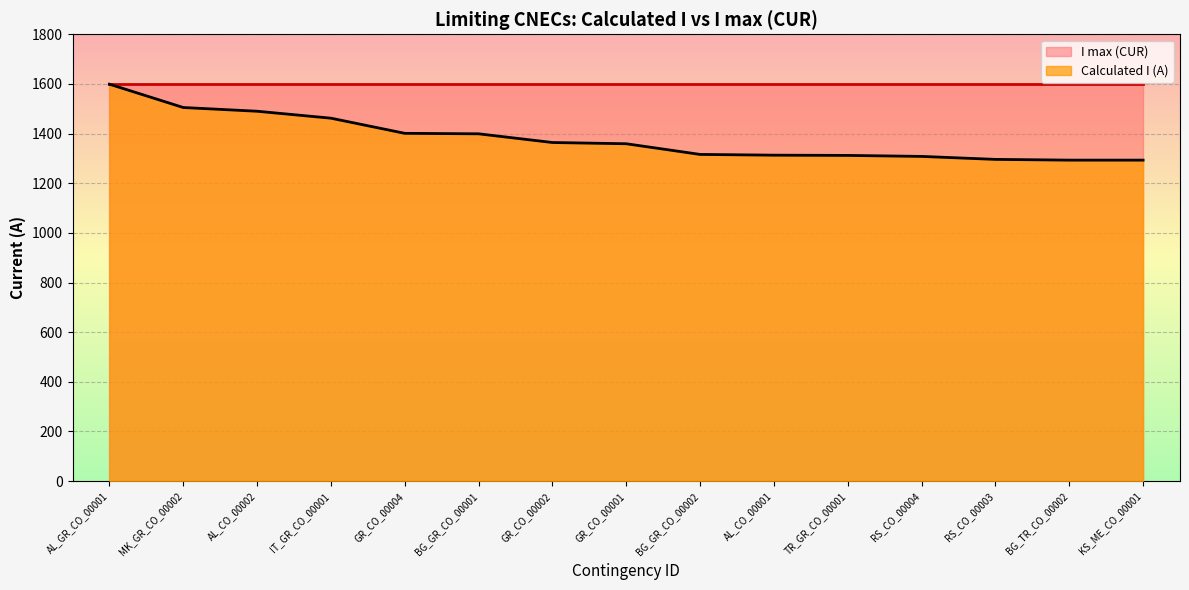

What is the ratio of the value at AL_CO_00002 to the value at BG_TR_CO_00002?

1.2